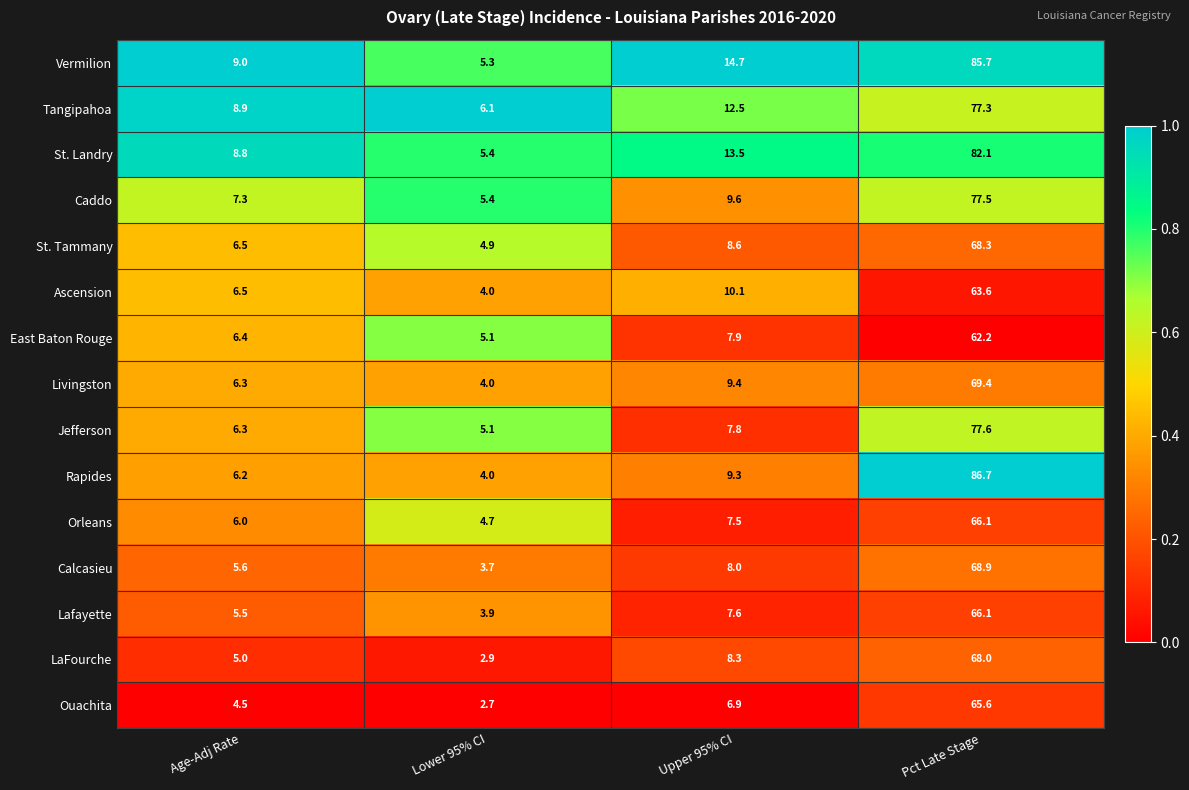

Which series has the largest range (max minus min)?

Rapides